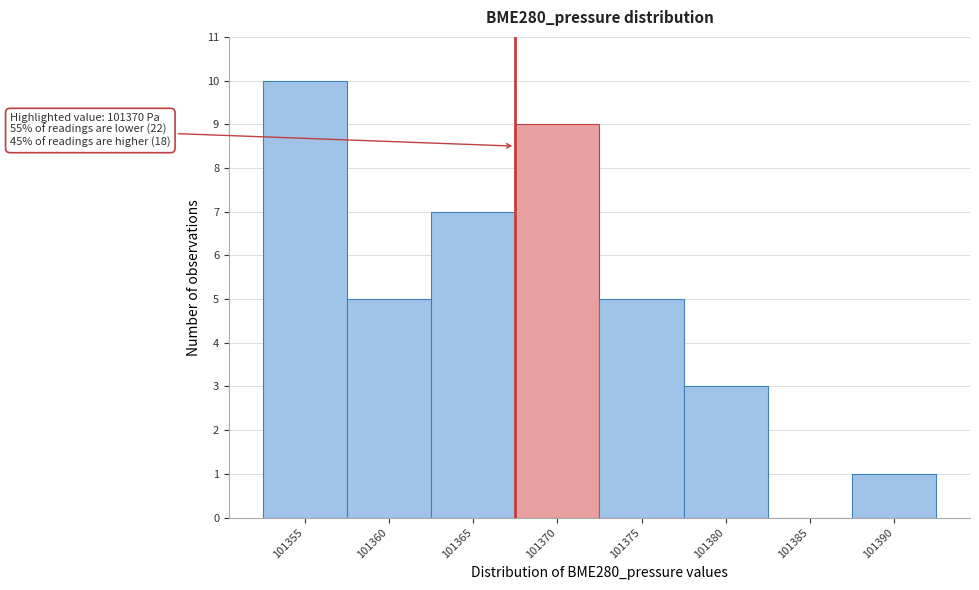

Reading left to right, list all the values displayed in this chart.

101355=10	101360=5	101365=7	101370=9	101375=5	101380=3	101385=0	101390=1